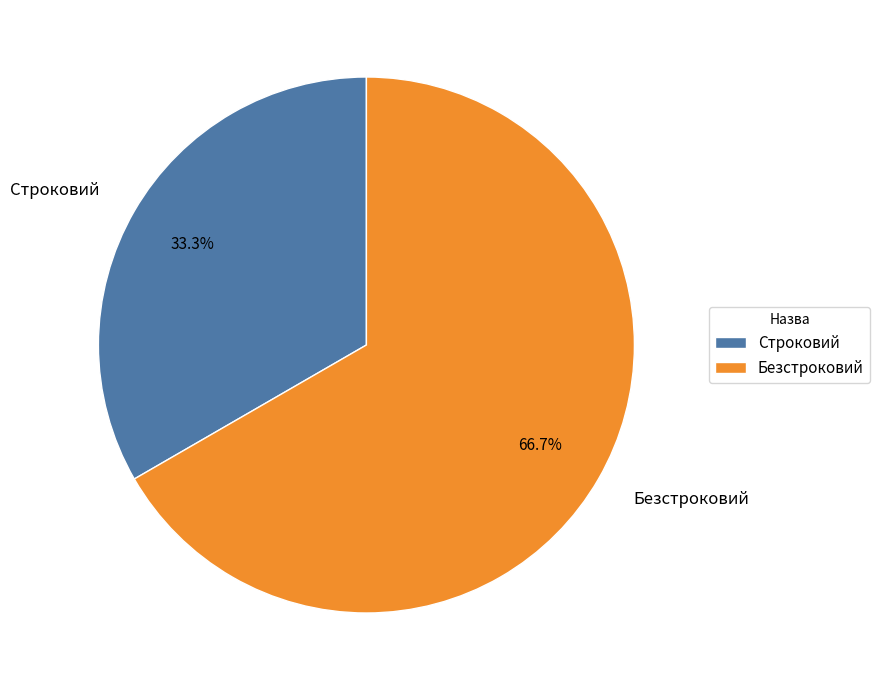

Is it true that Строковий is 33% of the pie?

True